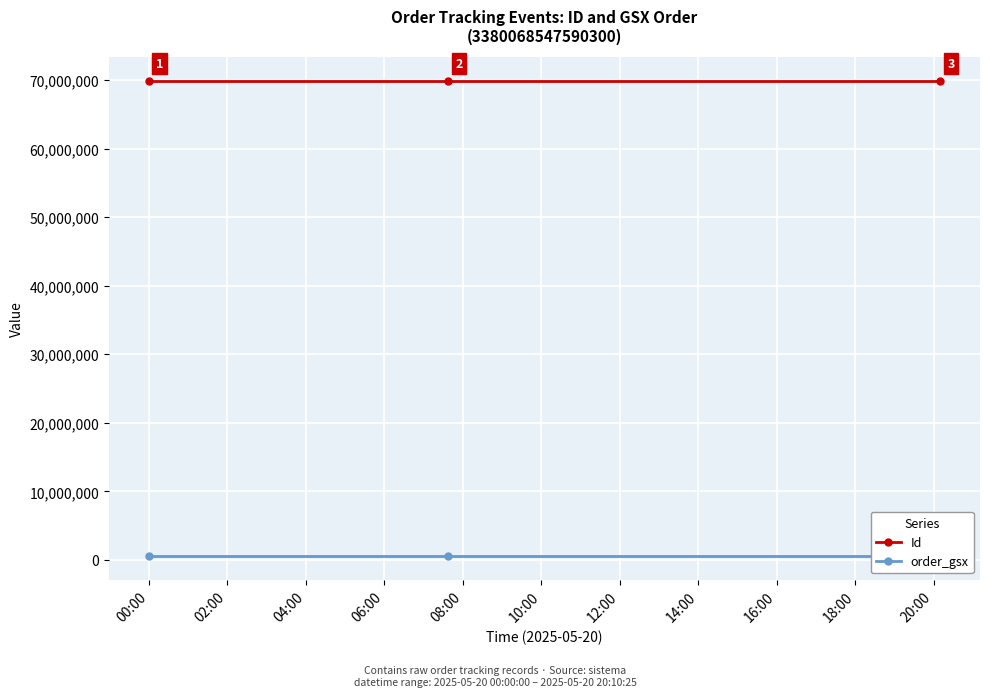

What is the sum of all Id values?

209576406